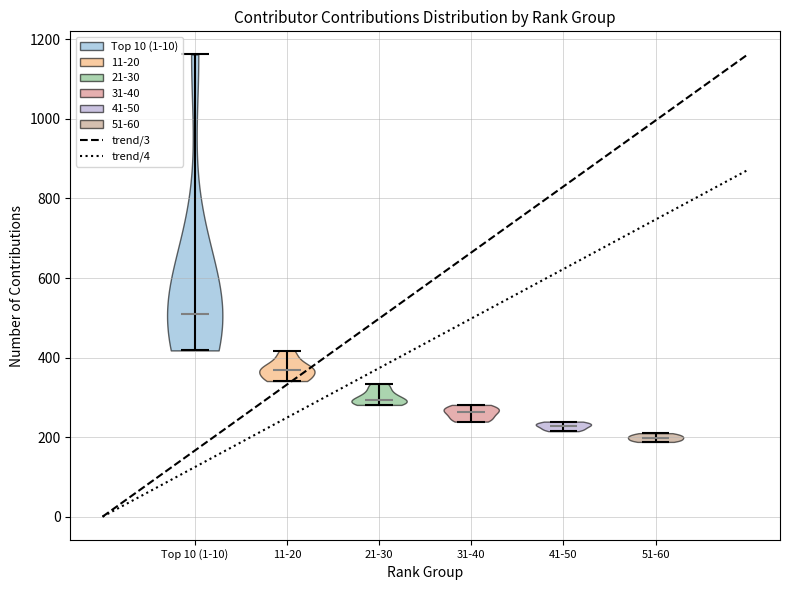

Which violin has the lowest median line?

51-60